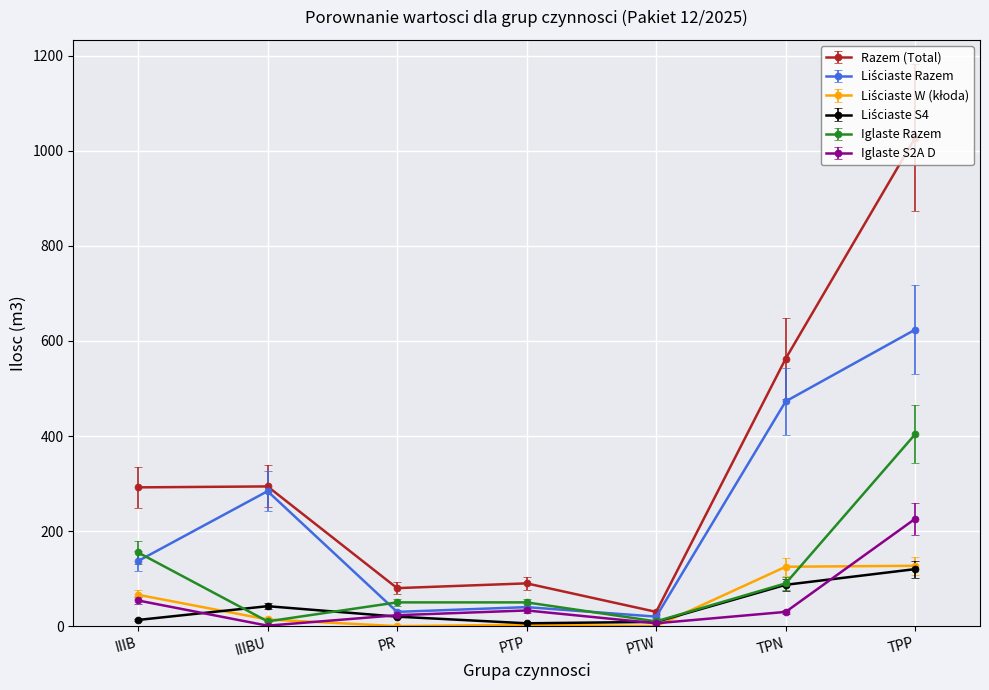

Which series has the largest total across all categories?

Razem (Total)